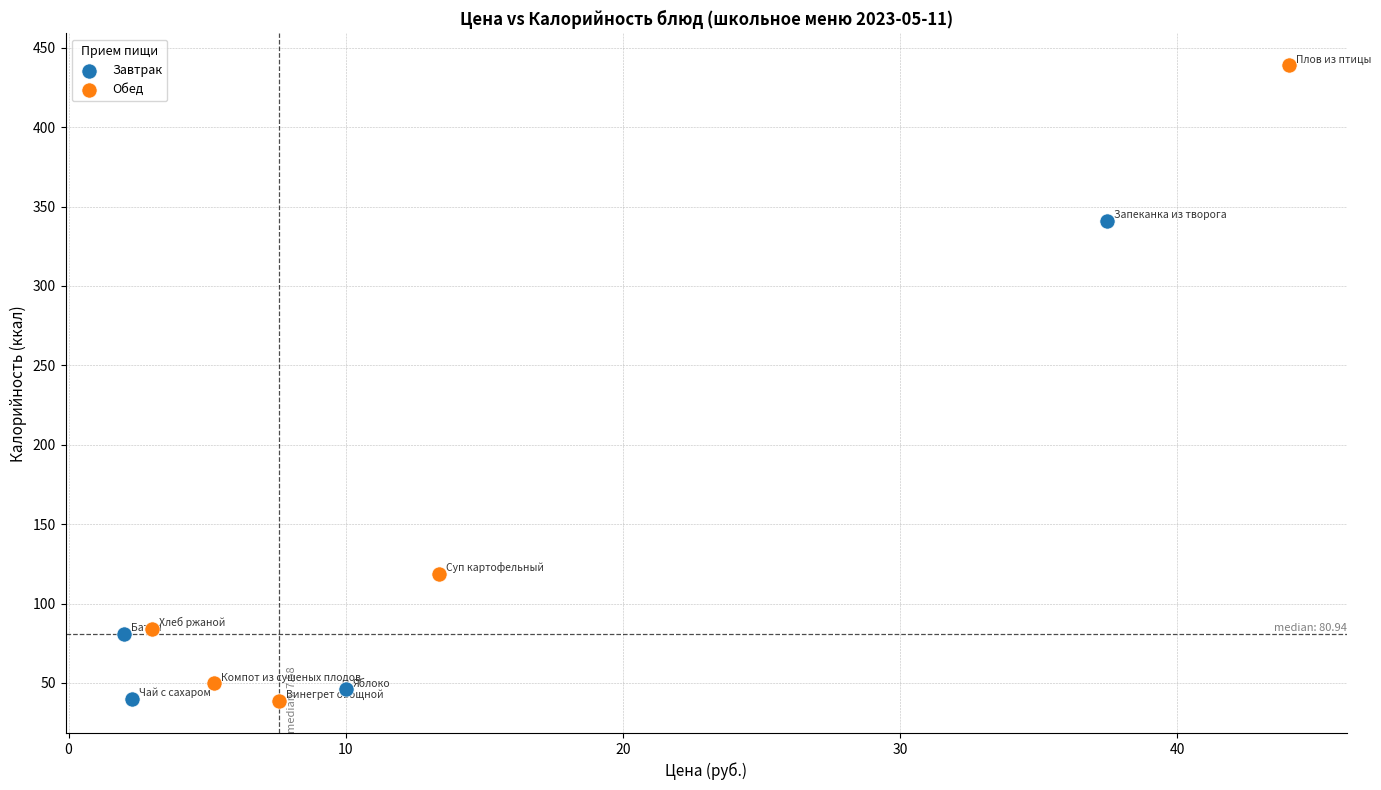

Which series has the largest Y range (max minus min)?

Обед